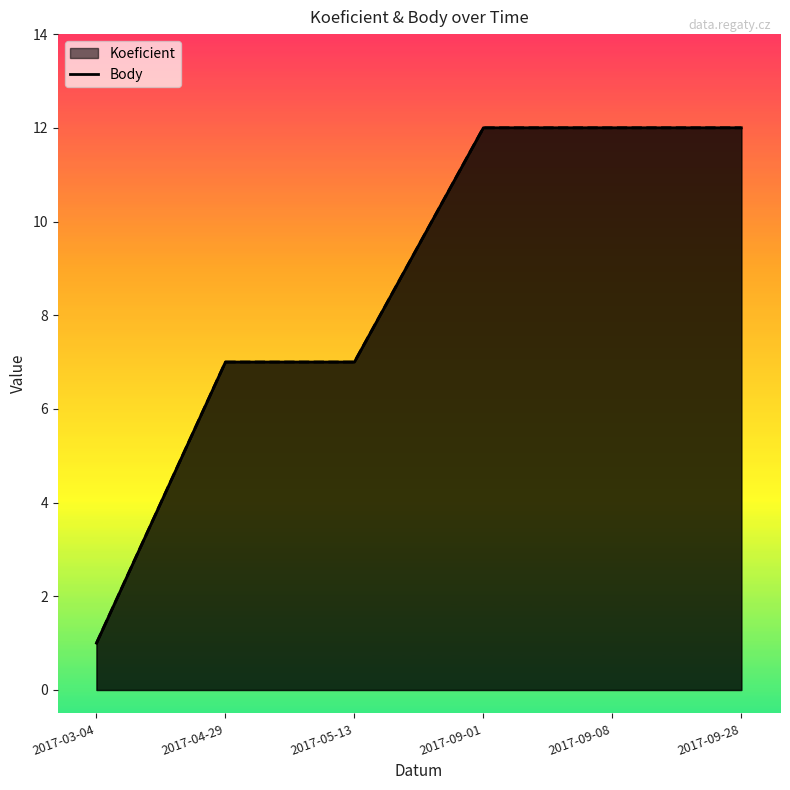

Count the number of data series in this chart.

2